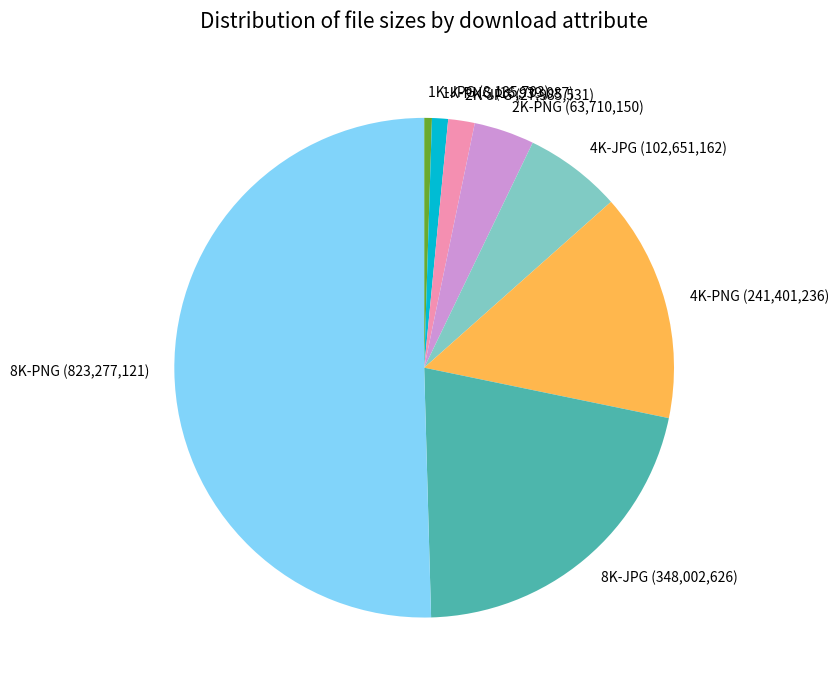

Combined, do 8K-PNG and 1K-JPG account for over 50%?

Yes